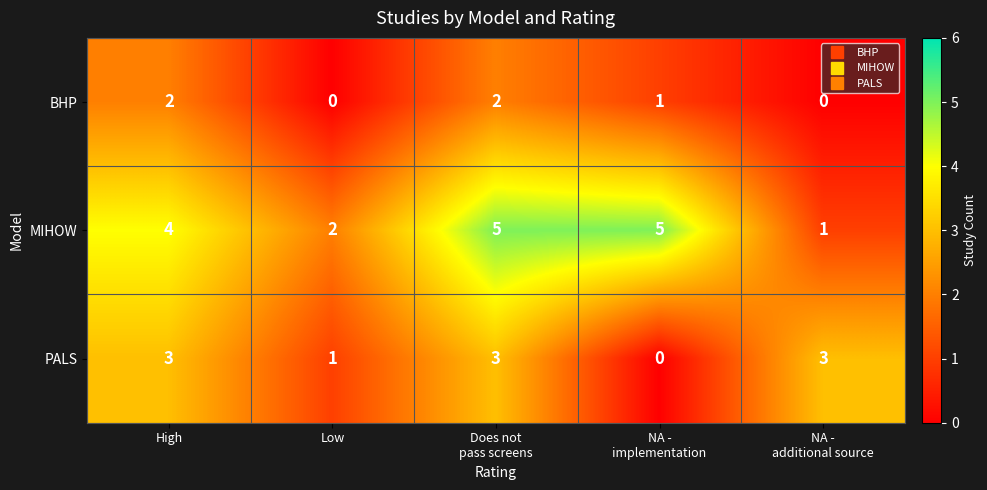

At High, list the series in order from largest to smallest.

MIHOW, PALS, BHP